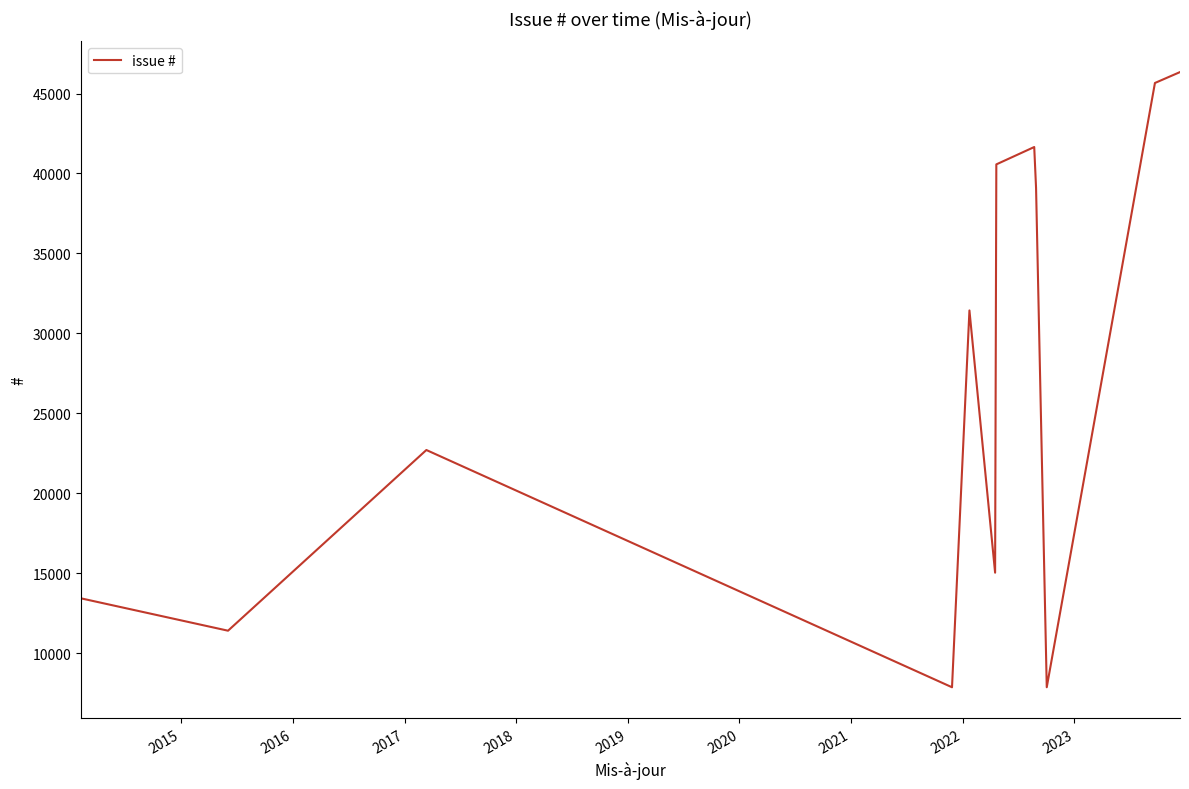

What is the smallest value displayed?

7859